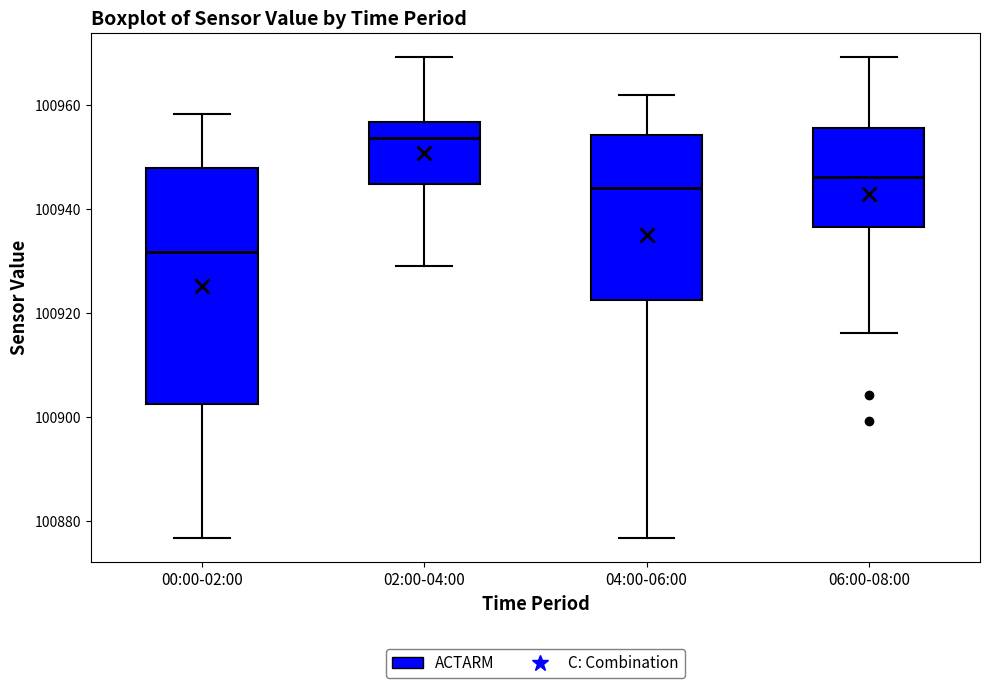

Which box has the highest median line?

02:00-04:00